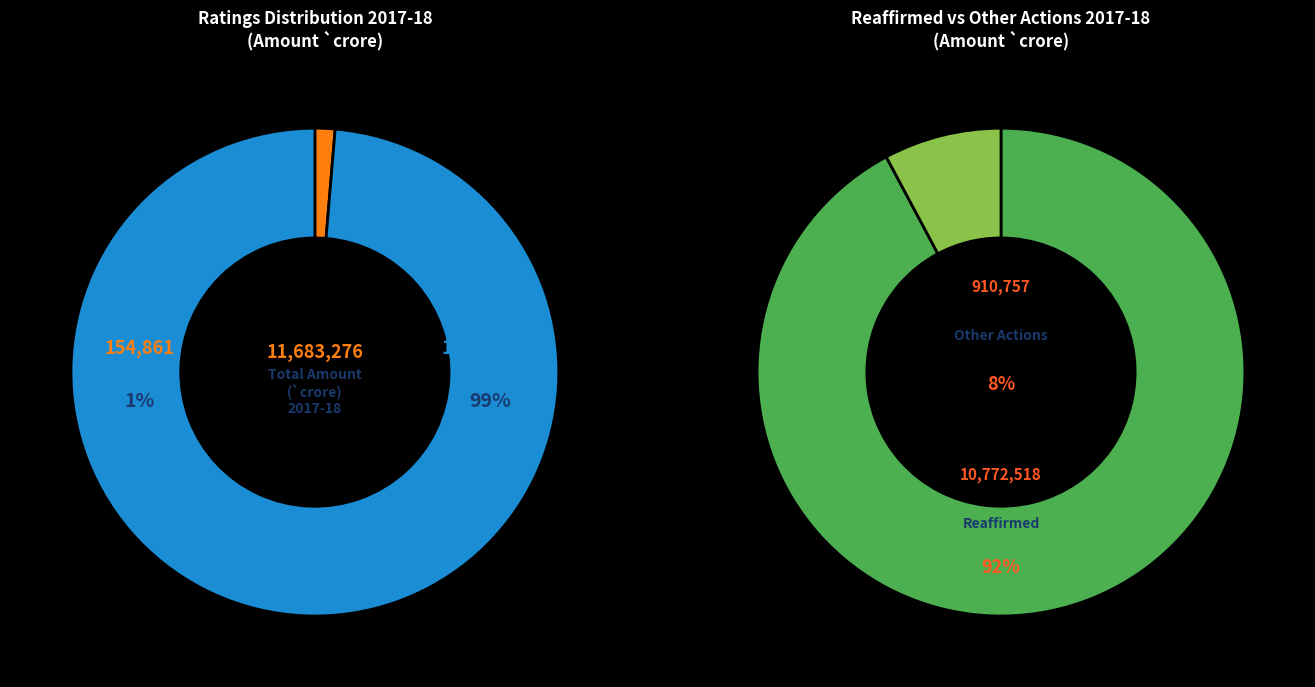

Which category has the biggest portion of the pie?

Reaffirmed